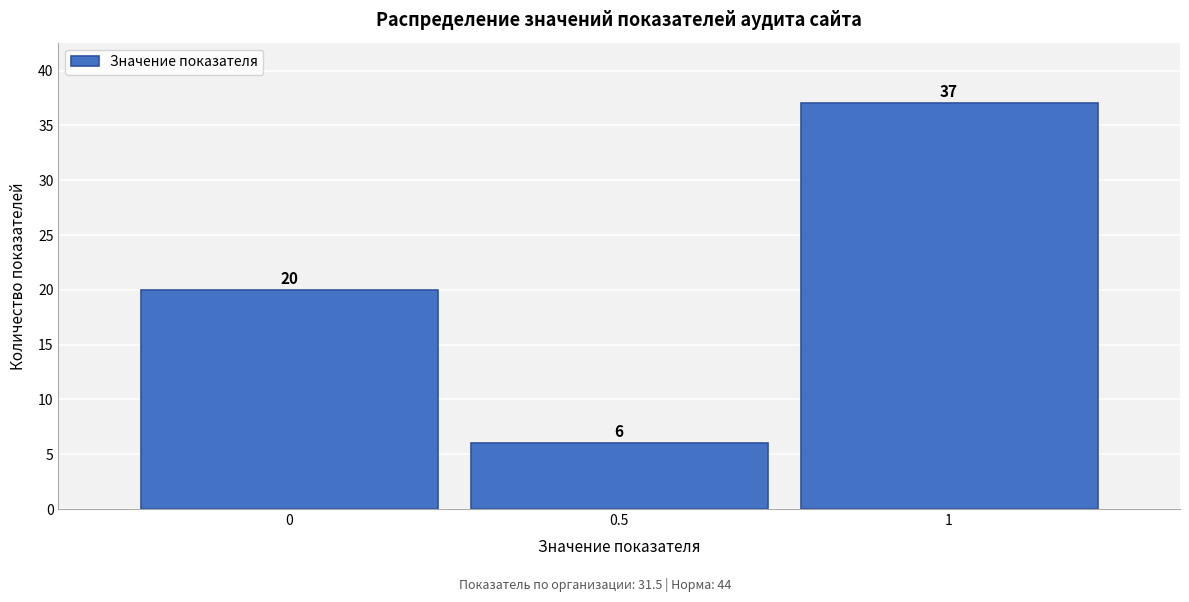

How tall is the bar that spans 0.25 to 0.75 on the x-axis?

6